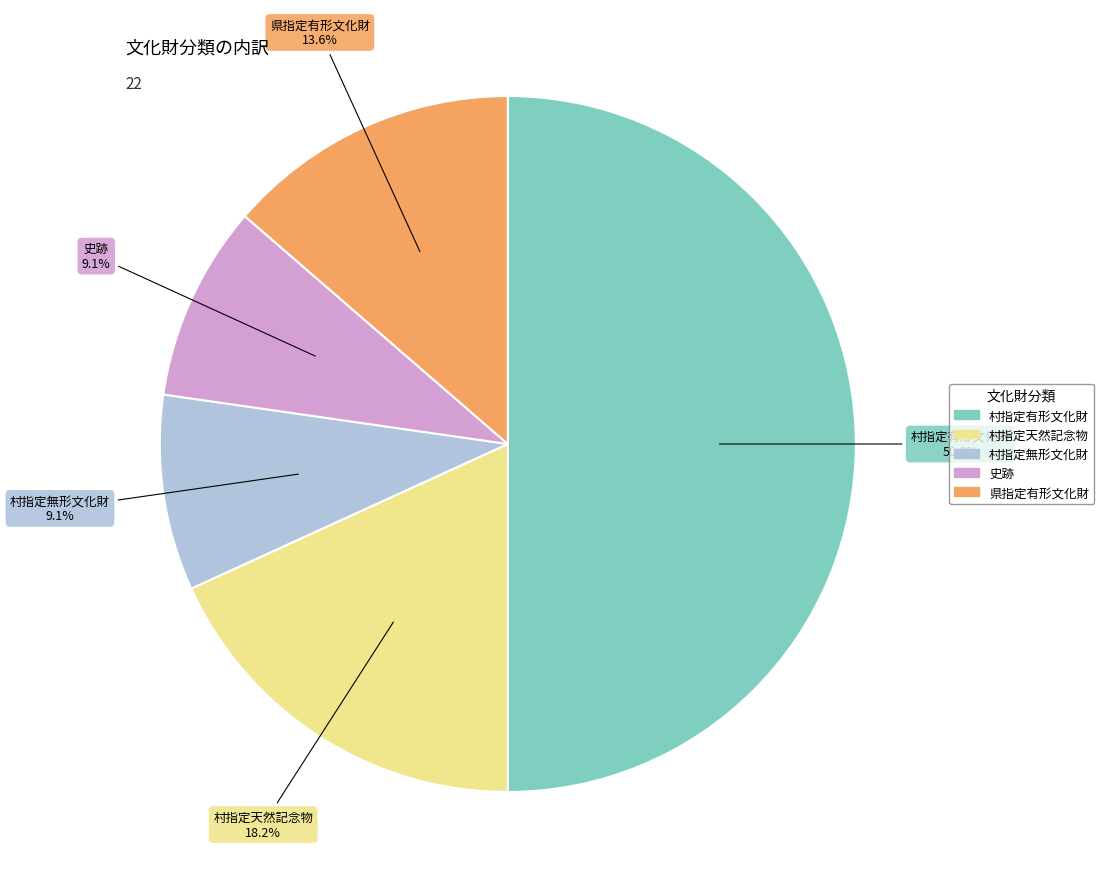

How many segments does this pie chart have?

5